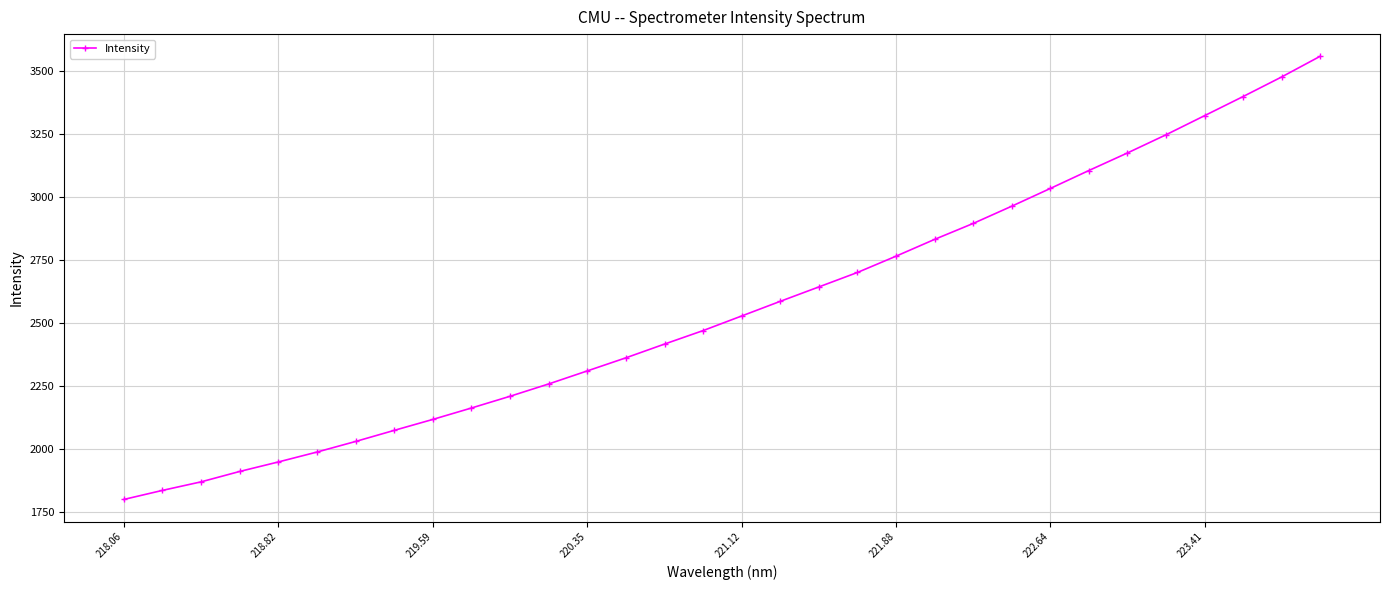

What is the value of the 1st point from the left?

1800.5